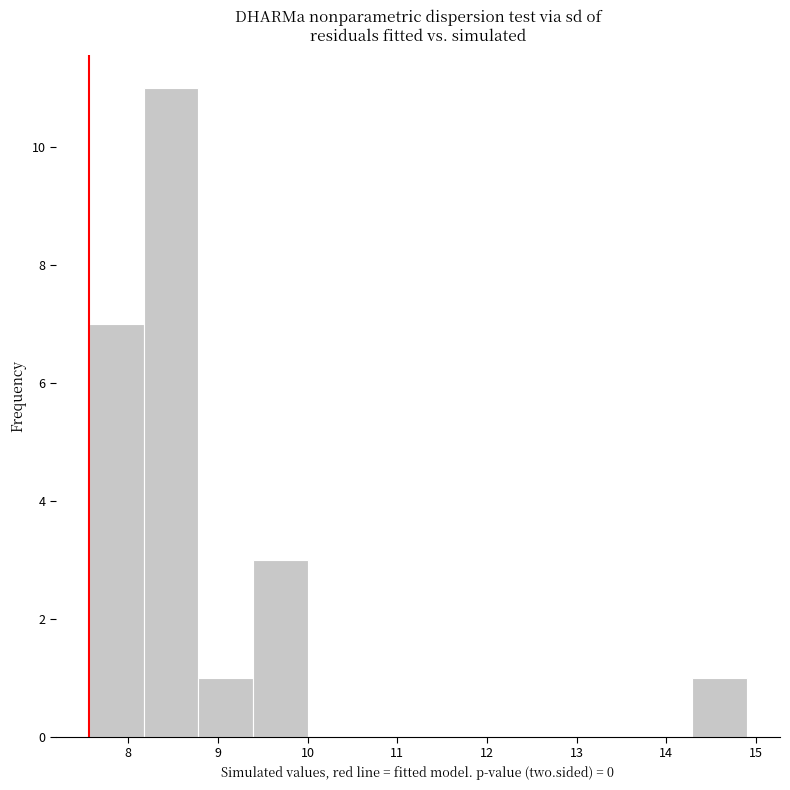

Over which range of the x-axis is the bar tallest?

8.2 to 8.8